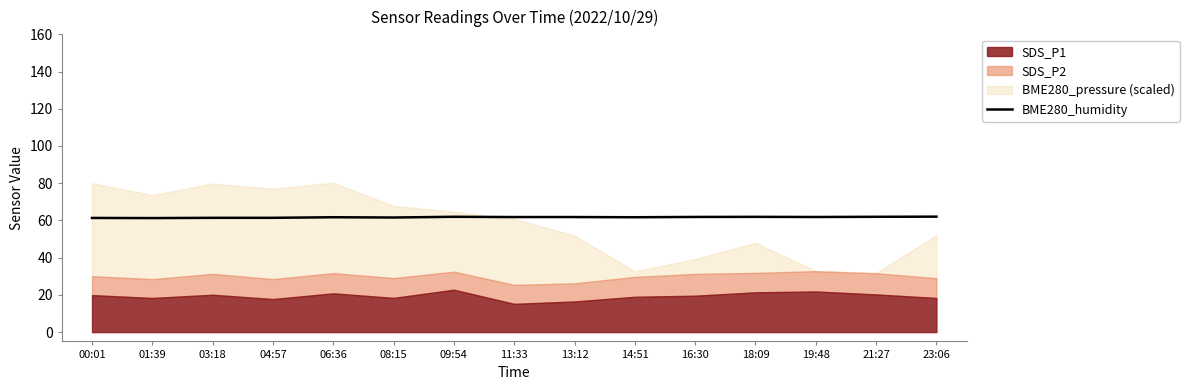

Rank the categories by value from lowest to highest.

01:39, 00:01, 03:18, 04:57, 08:15, 06:36, 14:51, 11:33, 13:12, 19:48, 16:30, 18:09, 09:54, 21:27, 23:06